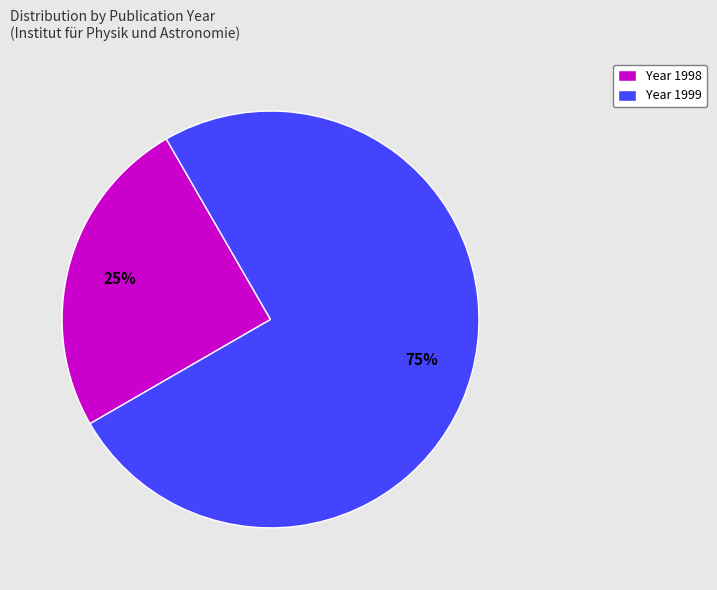

Combined, do Year 1999 and Year 1998 account for over 50%?

Yes